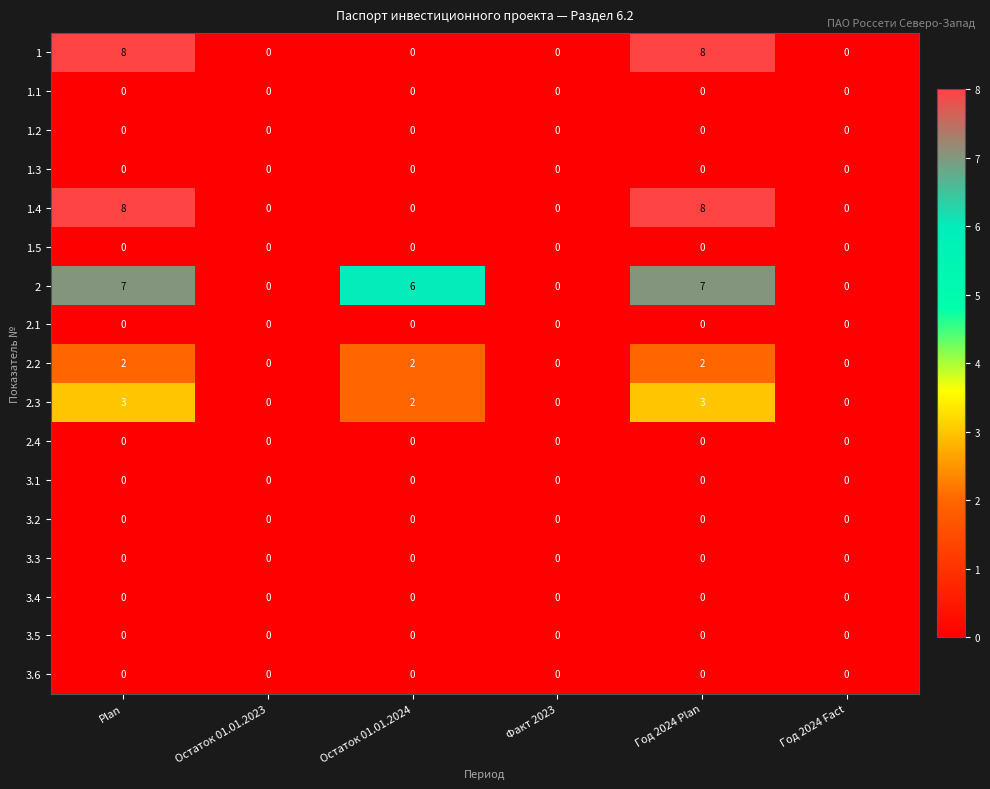

True or false: 2.4 has a value of 0 at Год 2024 Fact.

True